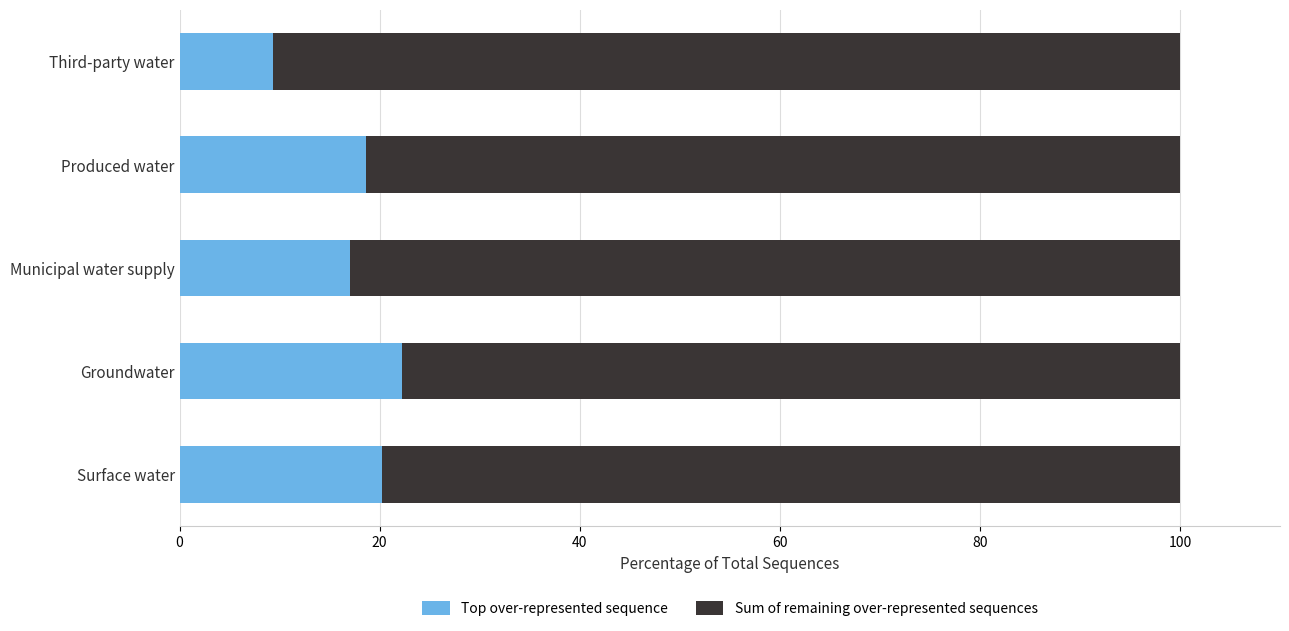

What are all the series names shown in the legend?

Top over-represented sequence, Sum of remaining over-represented sequences